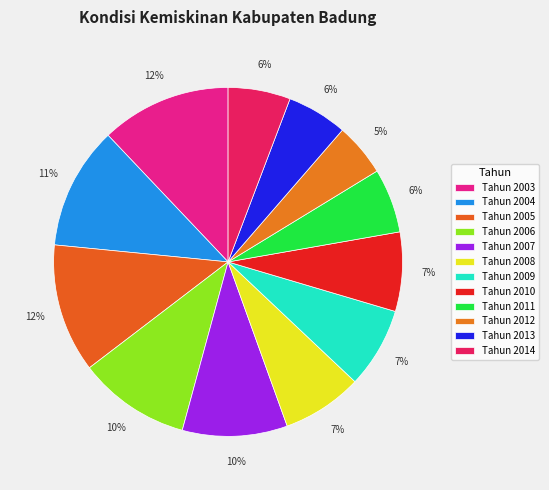

What is the smallest slice in the pie chart?

Tahun 2012